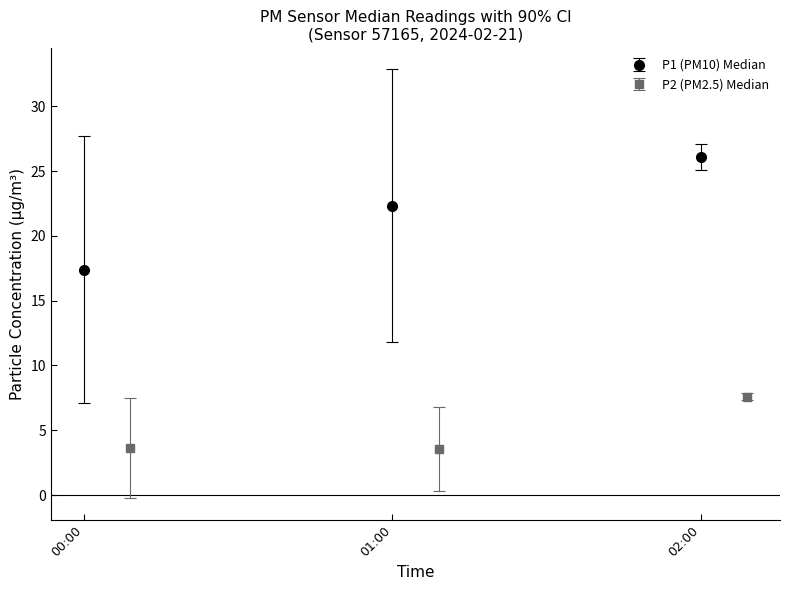

True or false: P2 and P1 intersect in this chart.

False